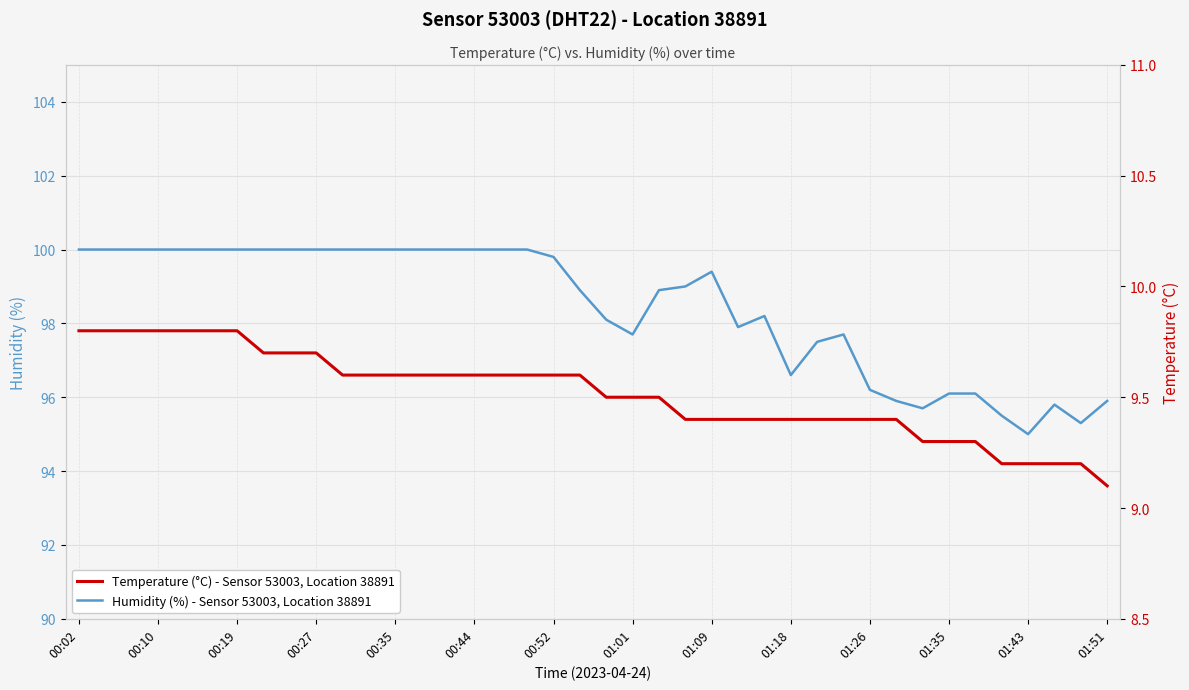

How many Temperature (°C) - Sensor 53003, Location 38891 values are between 9 and 10?

40